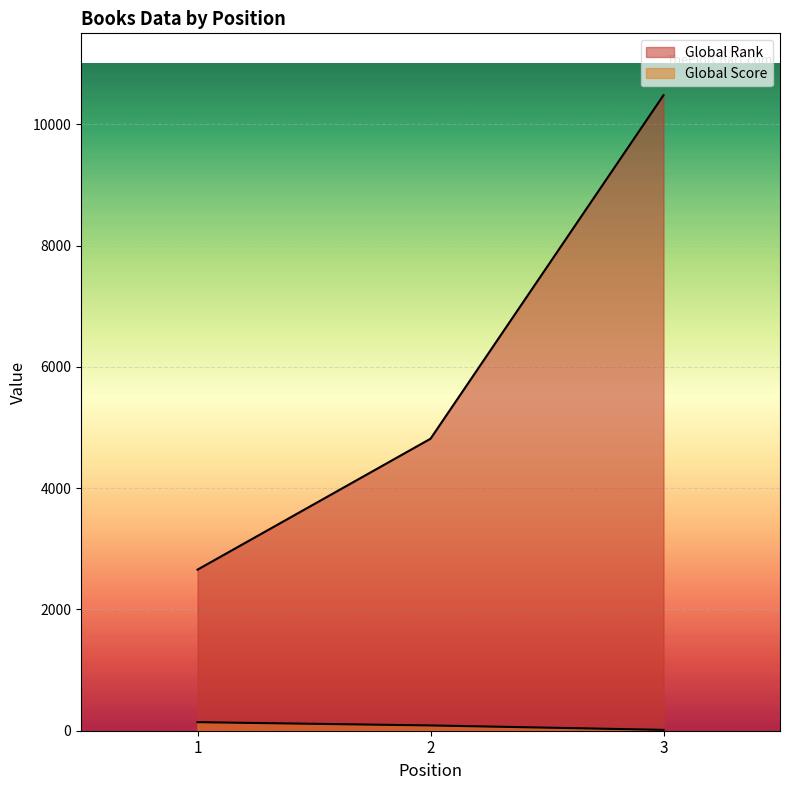

How many lines are shown in the chart?

2